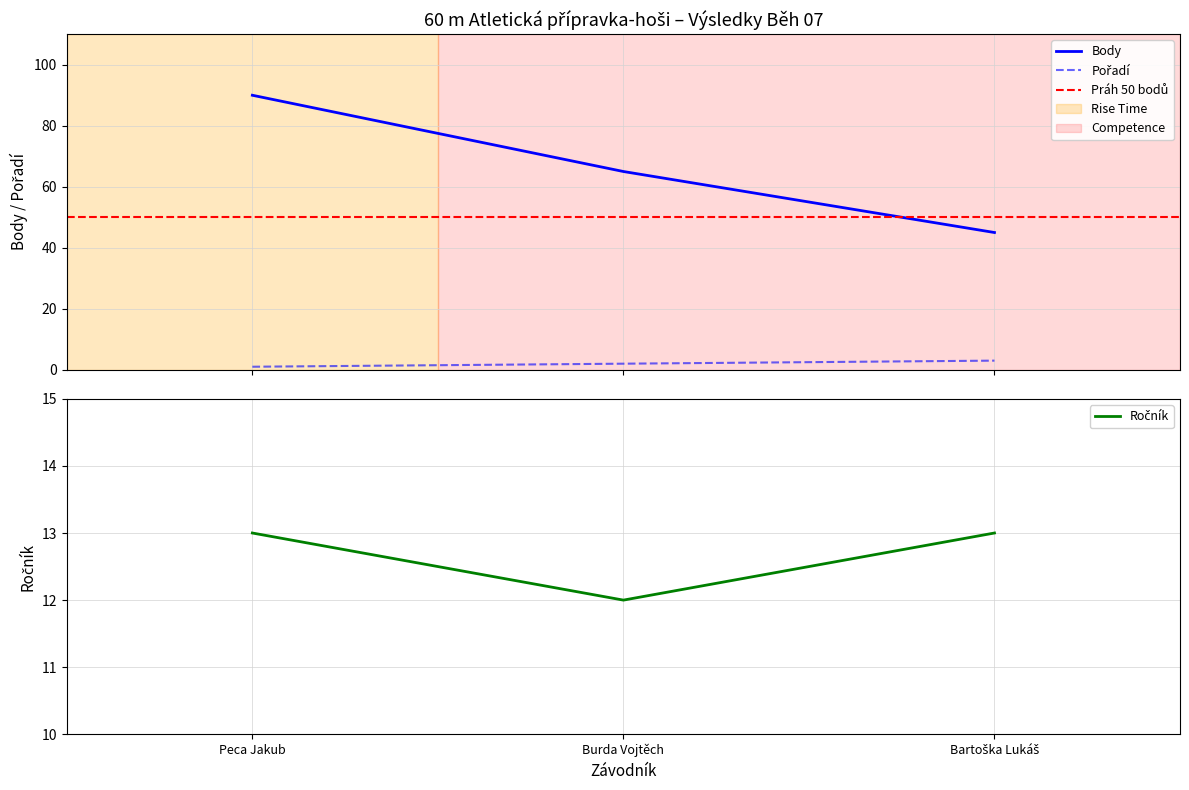

Reading right to left, transcribe all the data shown in this chart.

Pořadí: Bartoška Lukáš=3	Burda Vojtěch=2	Peca Jakub=1
Body: Bartoška Lukáš=45	Burda Vojtěch=65	Peca Jakub=90
Ročník: Bartoška Lukáš=13	Burda Vojtěch=12	Peca Jakub=13